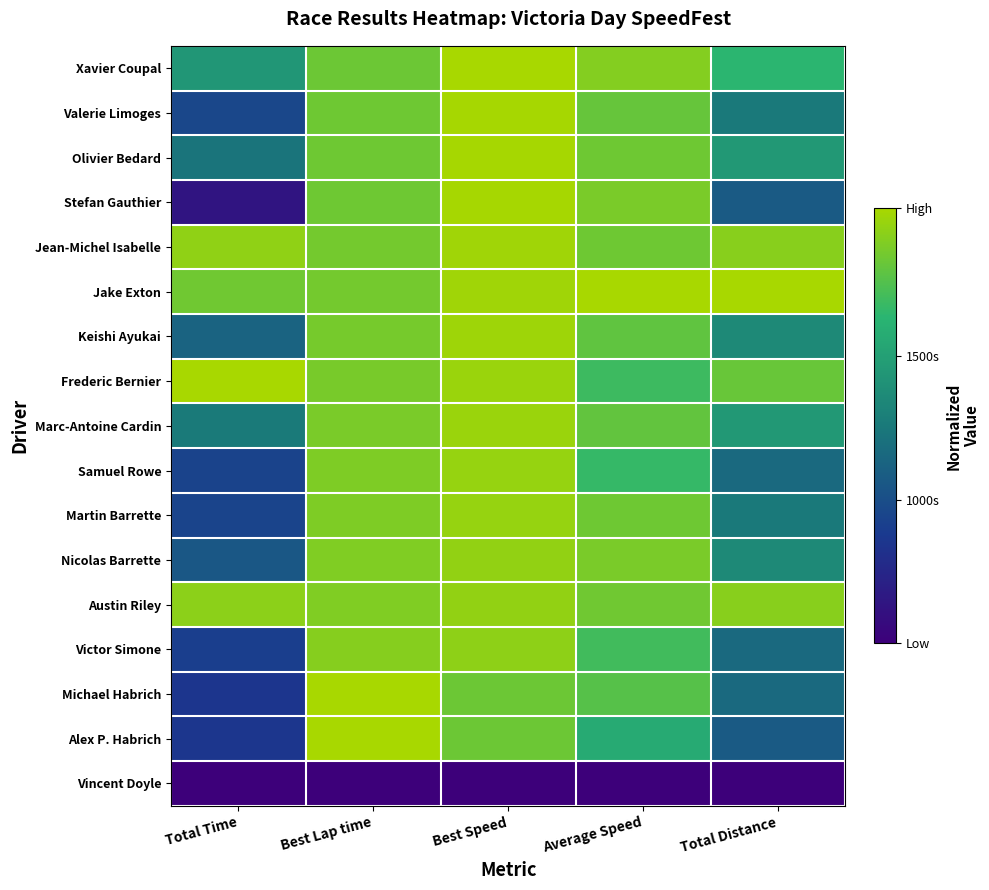

Between Total Distance and Best Speed, which is larger?

Best Speed